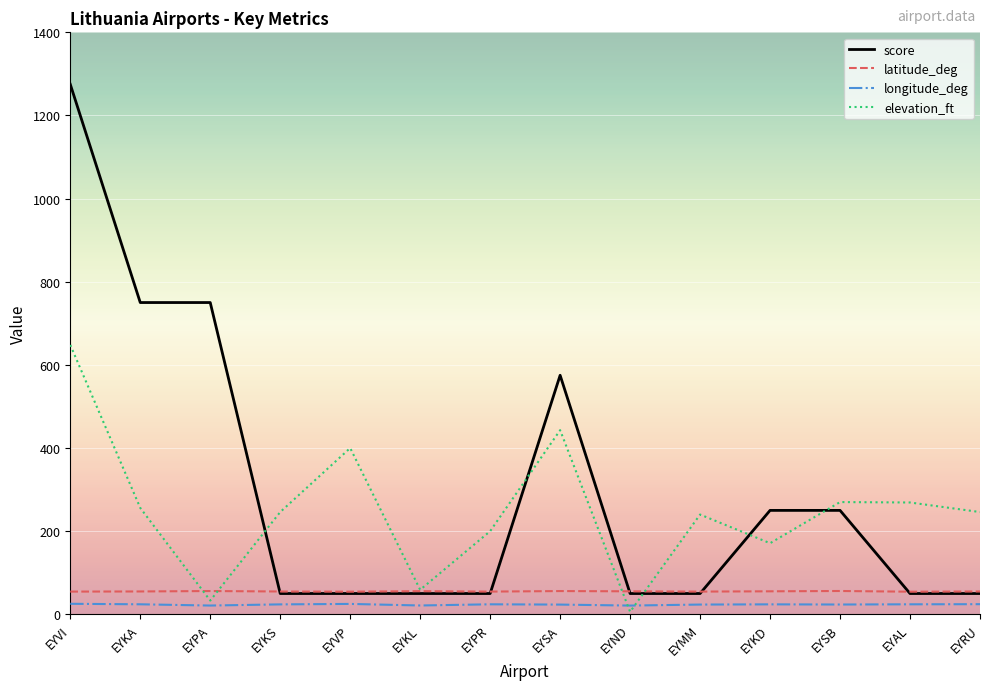

How many intersections are there between elevation_ft and longitude_deg?

2